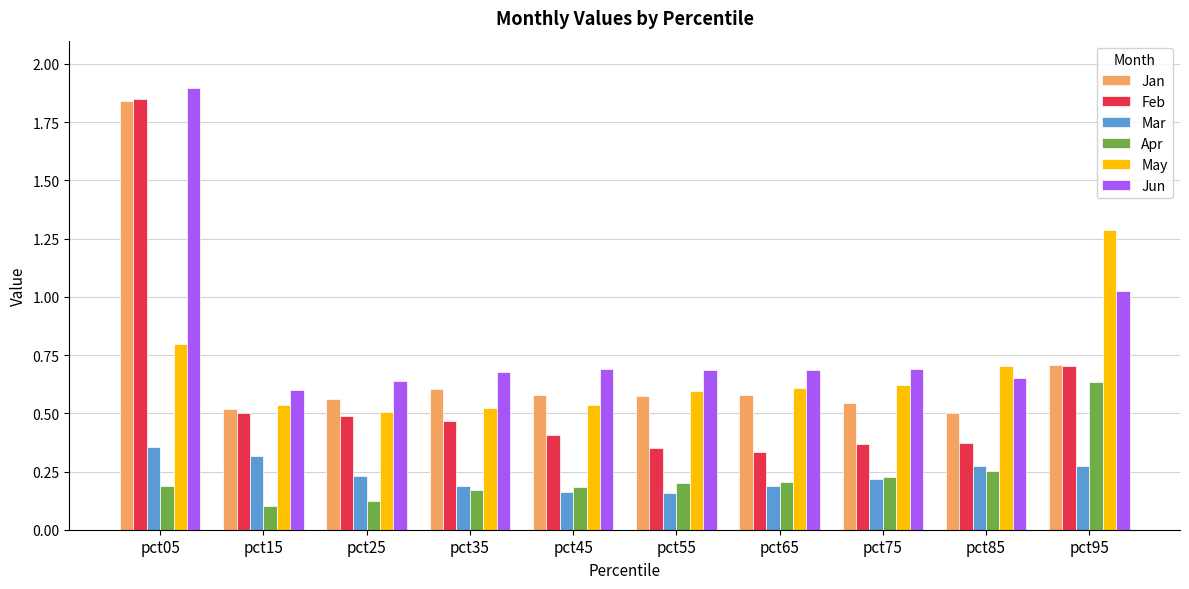

How many groups of bars are there?

10